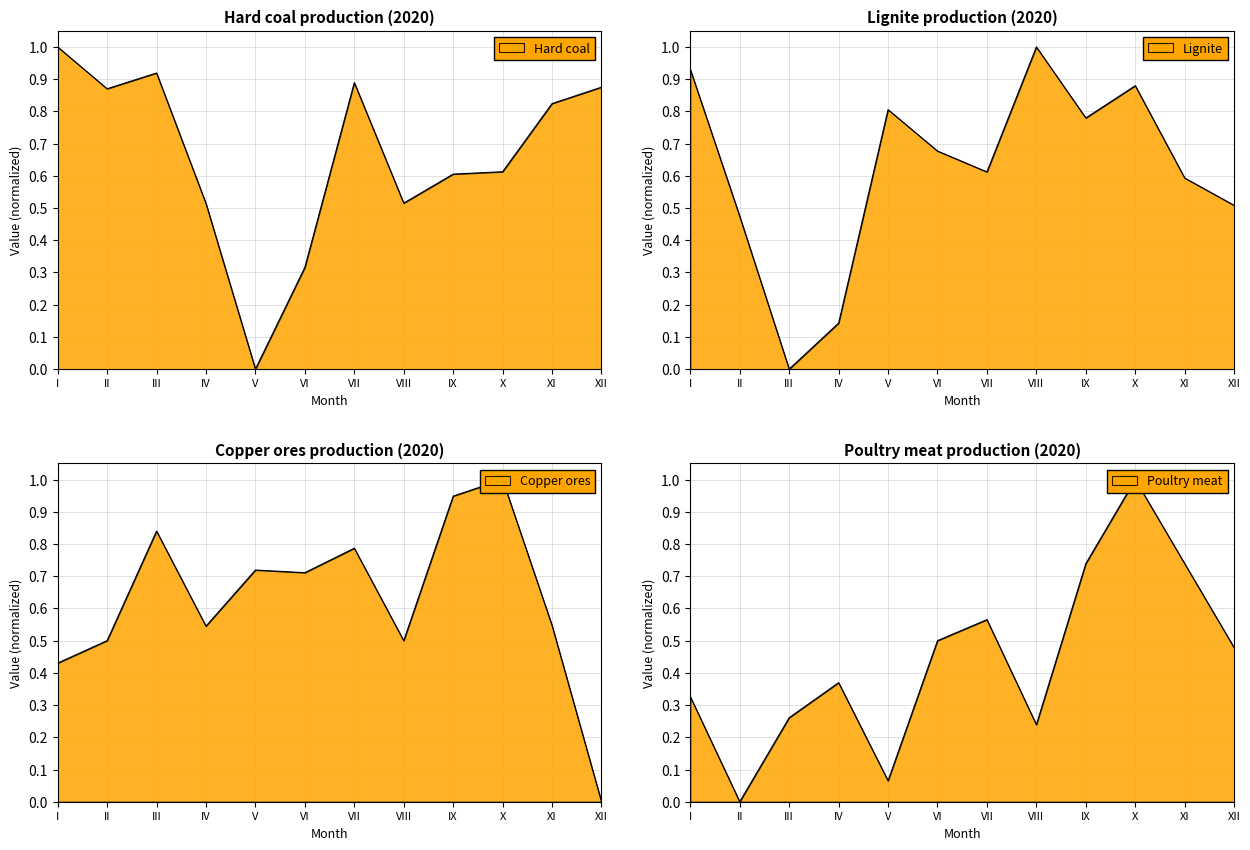

The Copper ores series shows 0.2 at XI. True or false?

False